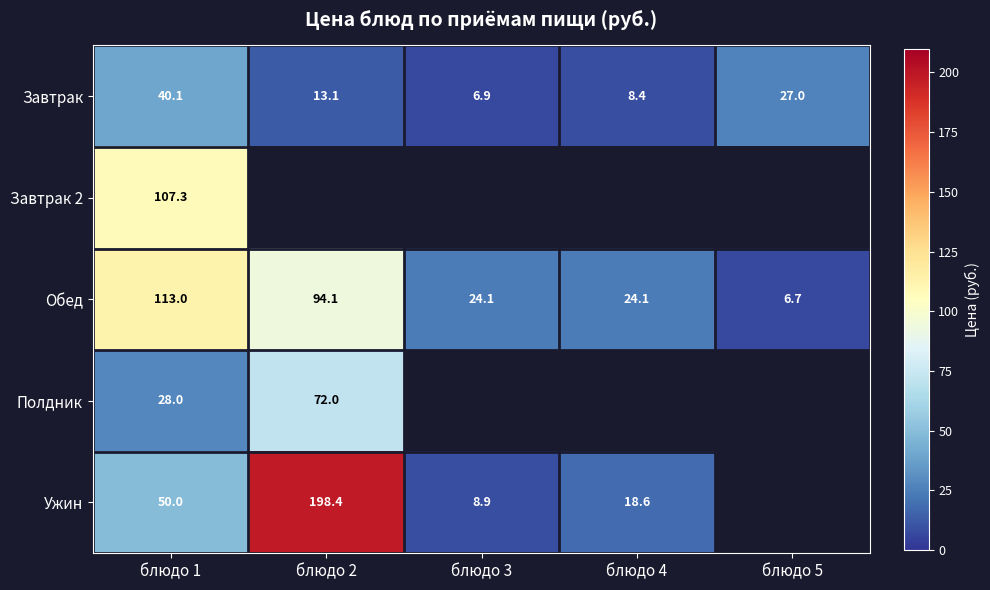

Is it true that Завтрак 2 equals 33.5 at блюдо 1?

False